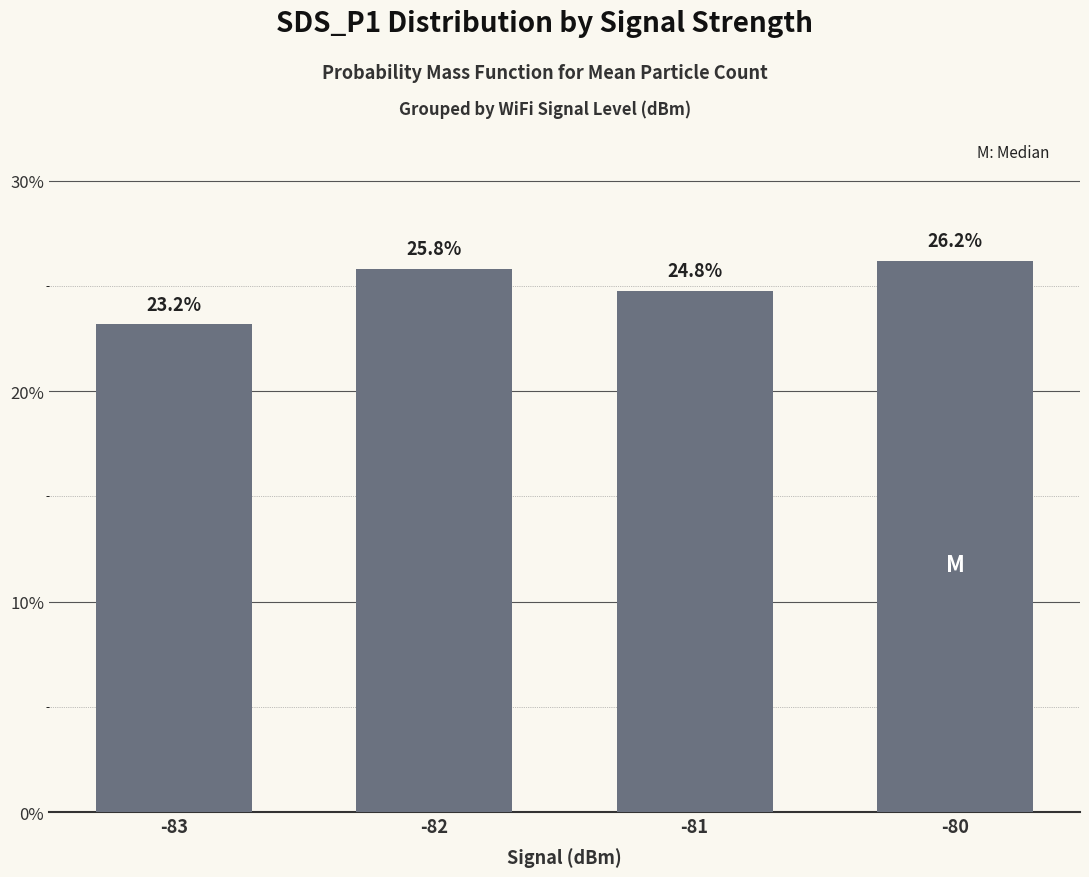

Approximately how many times larger is the value at -83 compared to -81?

0.9